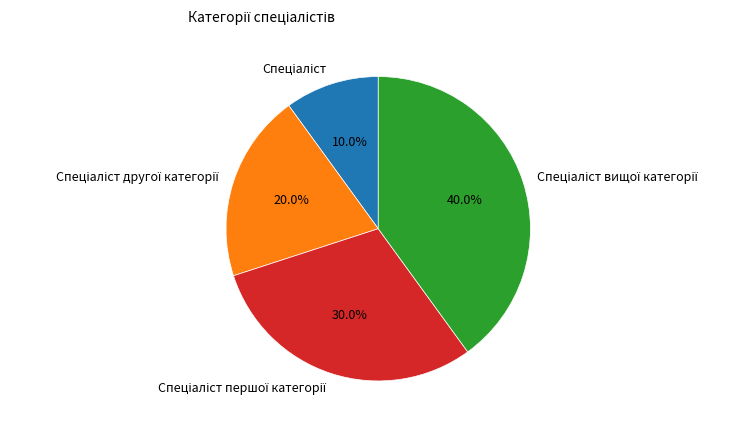

Count the number of slices in the pie.

4